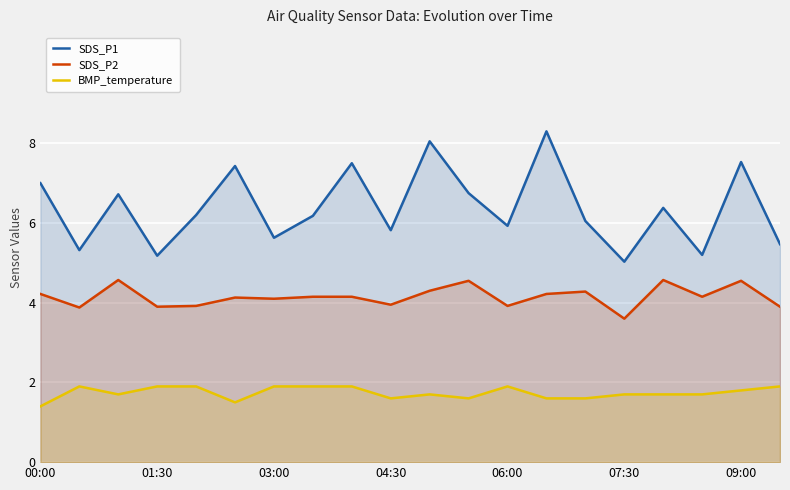

Which series has the largest range (max minus min)?

SDS_P1